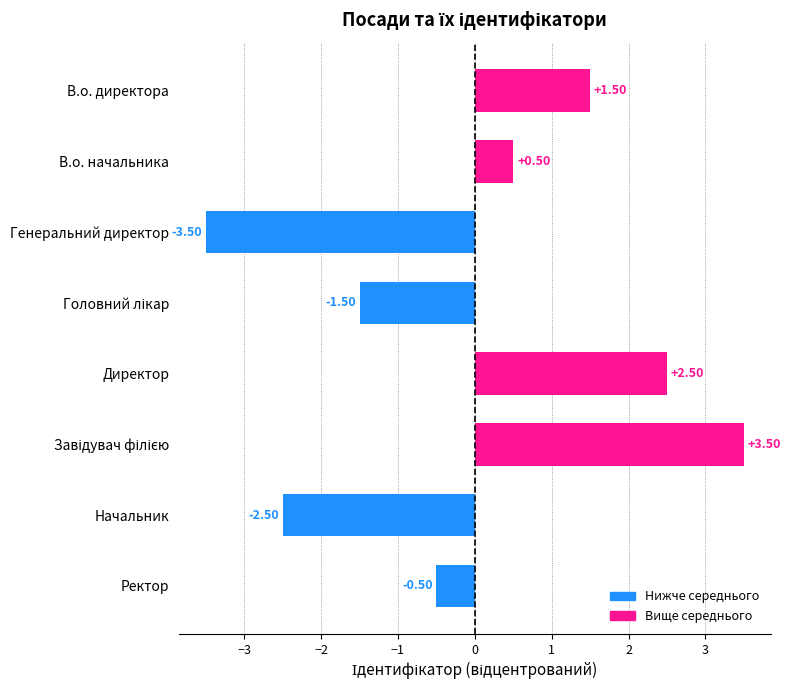

At which category does the chart reach its minimum across all series?

Генеральний директор